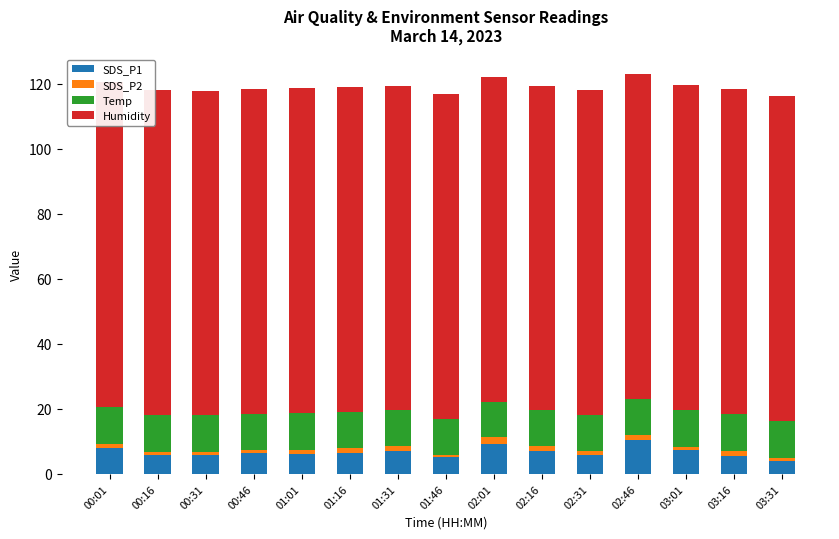

What value does the Humidity series have at 00:16?

99.9